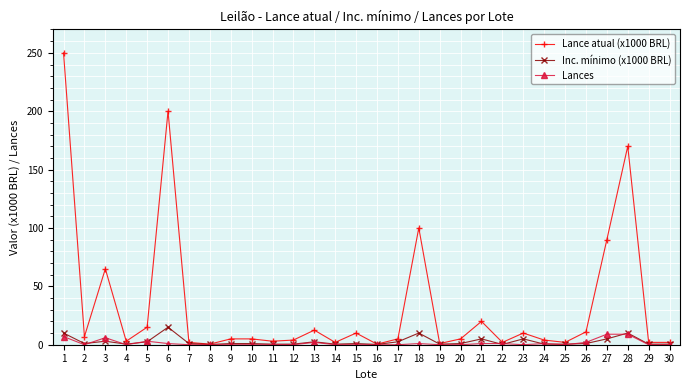

Which series has the largest total across all categories?

Lance atual (x1000 BRL)